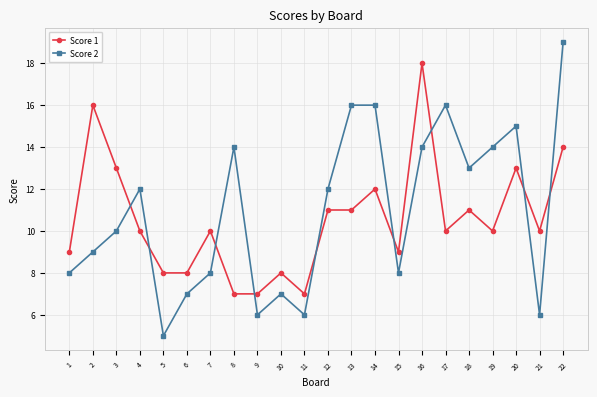

True or false: Score 2 has more than 0 points higher than both neighbors.

True